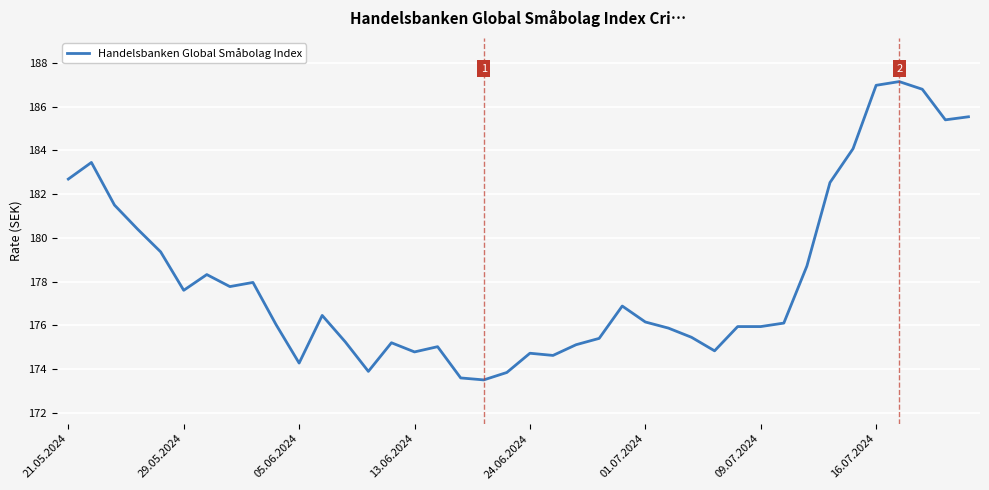

What is the smallest value displayed?

173.5